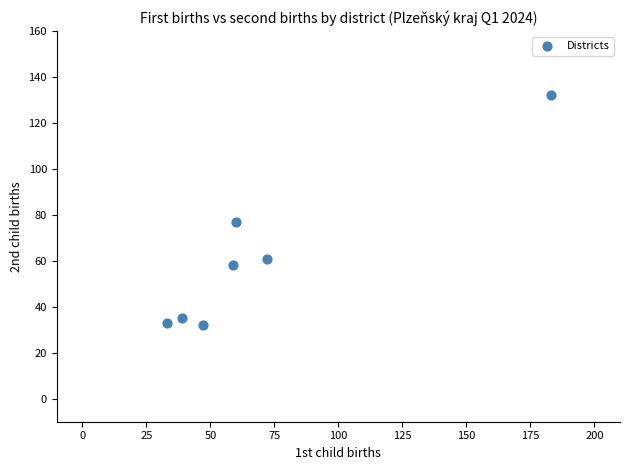

What Y value in the scatter plot is closest to 82?

77